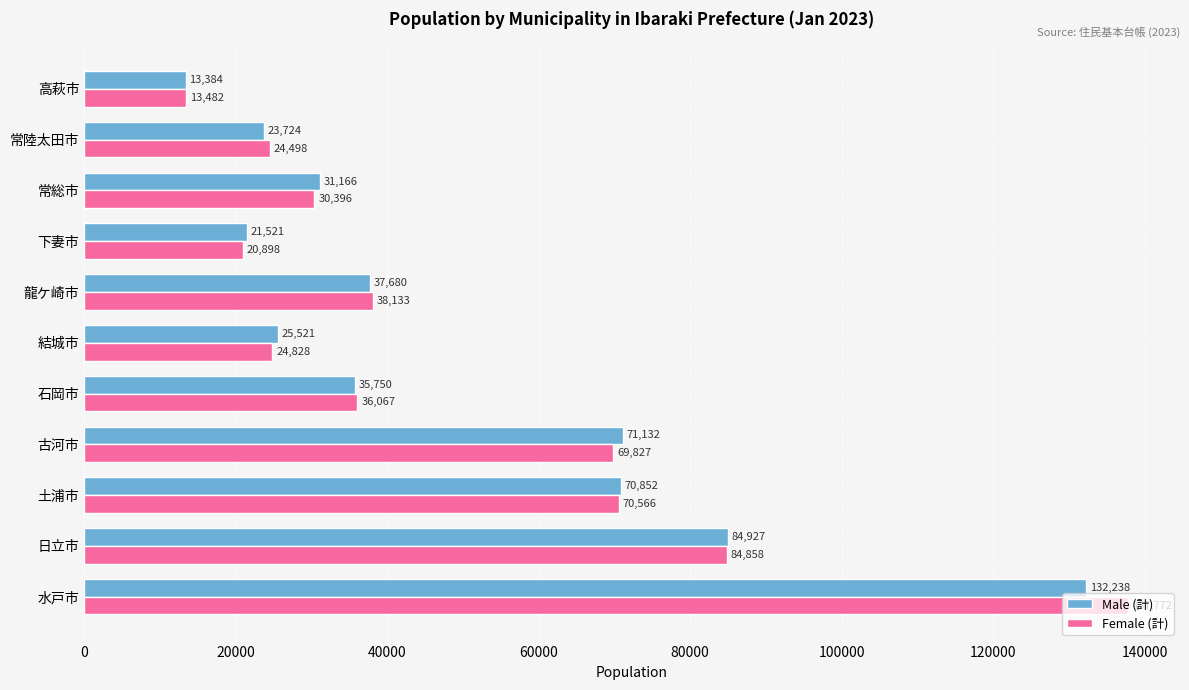

List the labels in order of Male (計) value, largest first.

水戸市, 日立市, 古河市, 土浦市, 龍ケ崎市, 石岡市, 常総市, 結城市, 常陸太田市, 下妻市, 高萩市